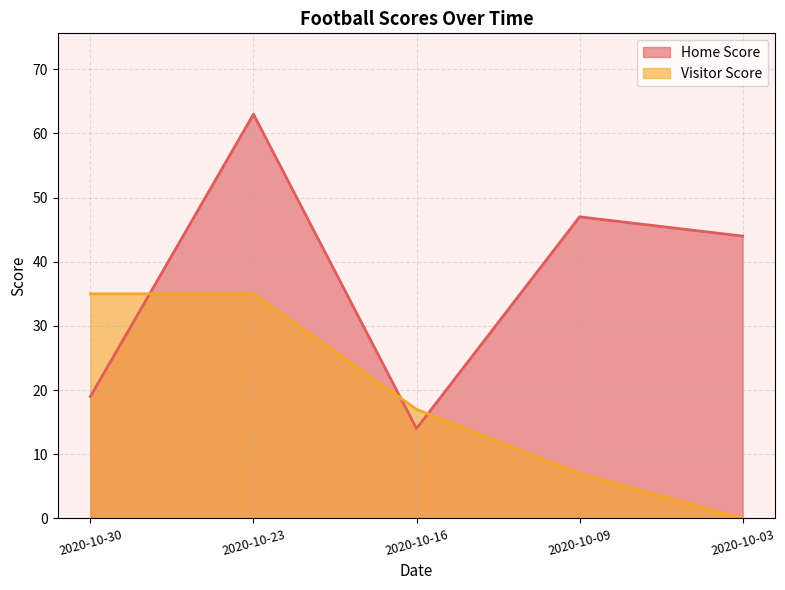

Where do Home Score and Visitor Score first cross each other?

2020-10-30 and 2020-10-23